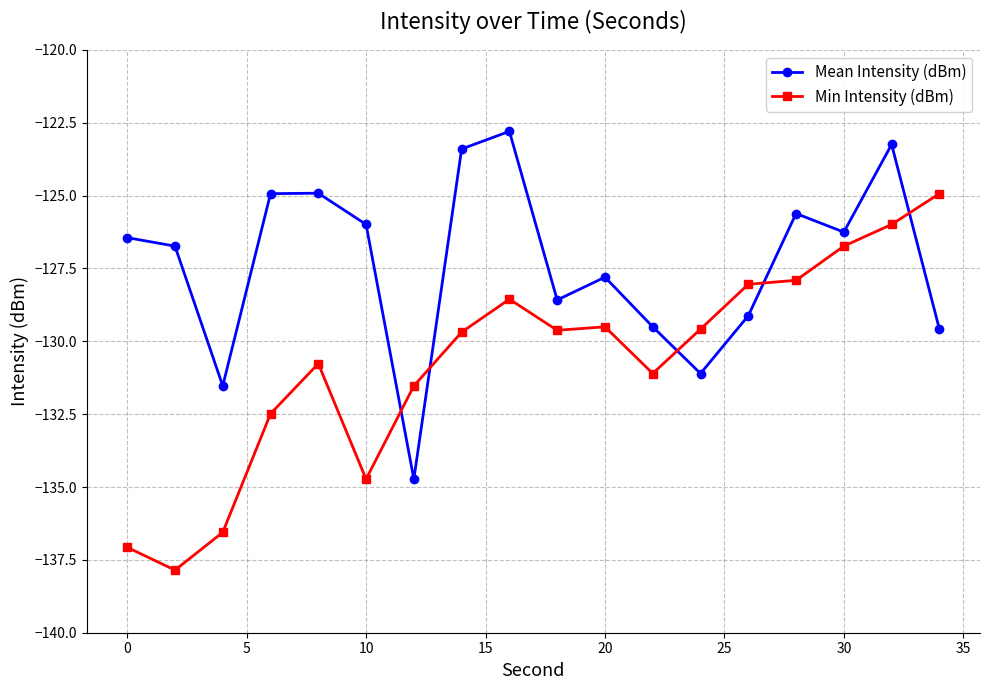

What is the smallest value displayed?

-137.9